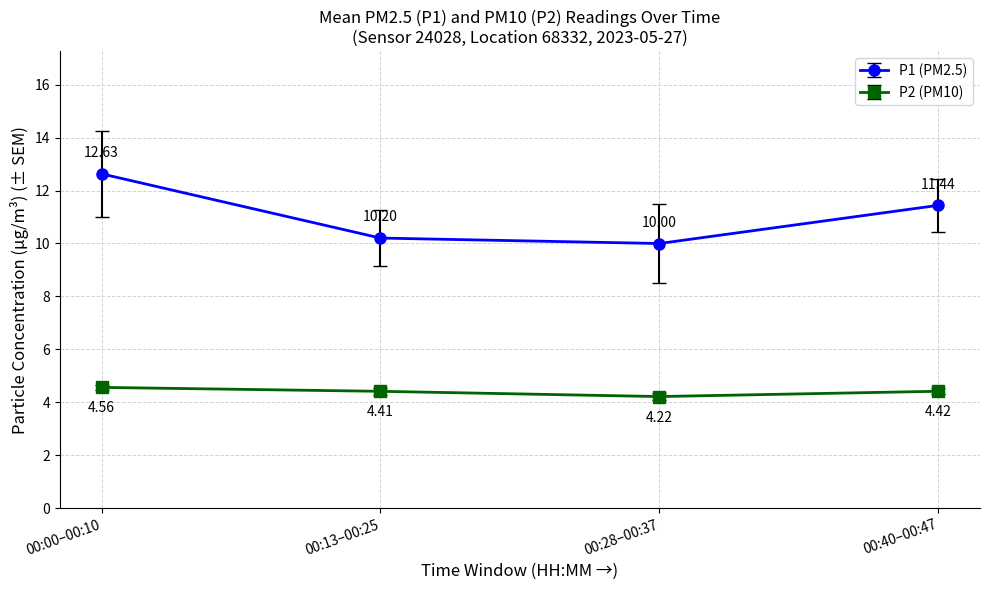

Between 00:00–00:10 and 00:40–00:47, which series saw the biggest shift?

P1 (PM2.5)